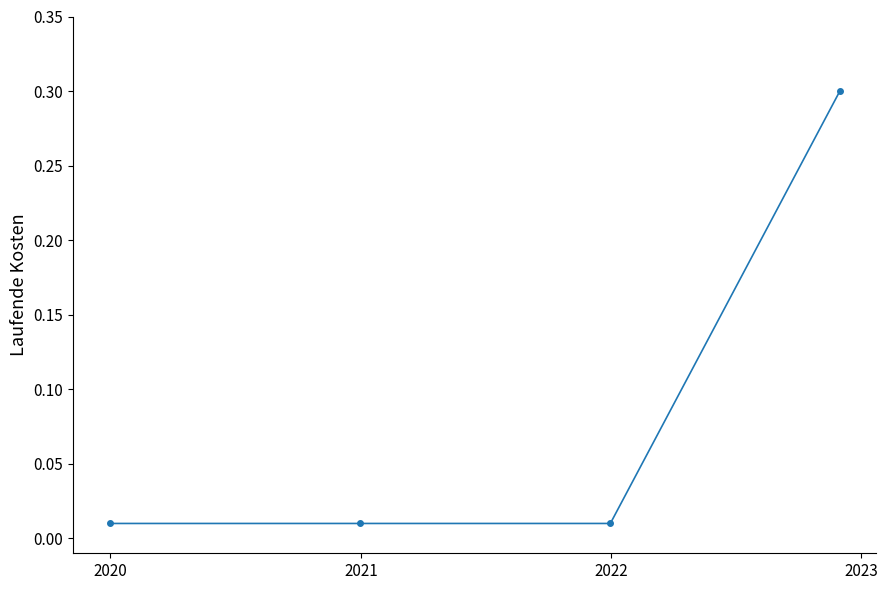

Is this an area chart (filled region under the line)?

No